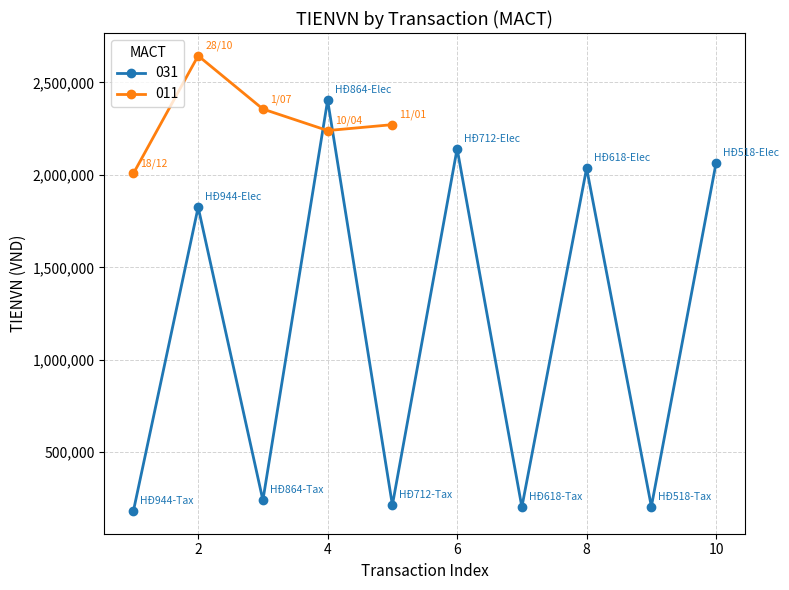

True or false: the data shows 2356400.0 at 1/07/2019.

True